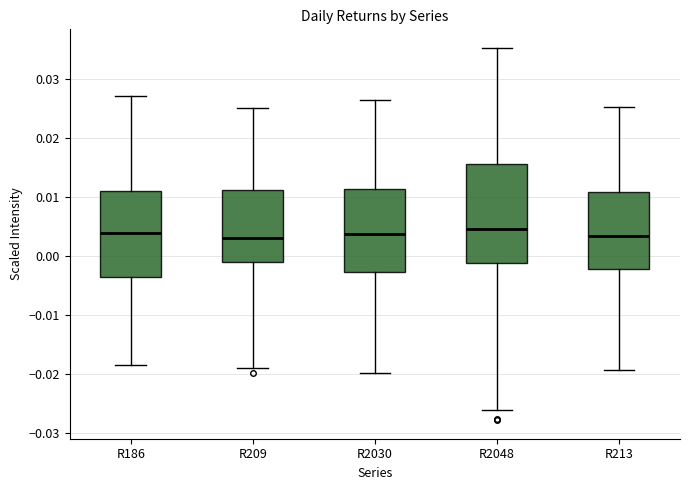

Reading left to right, read every box against the y-axis: the position of its median line, the range the box covers, and the ends of its whiskers. The values are not printed on the chart, so give them approximately, as read against the axis.

R186: median 0.004, box -0.004 to 0.011, whiskers -0.018 to 0.027
R209: median 0.003, box -0.001 to 0.011, whiskers -0.019 to 0.025
R2030: median 0.004, box -0.003 to 0.011, whiskers -0.020 to 0.026
R2048: median 0.005, box -0.001 to 0.016, whiskers -0.026 to 0.035
R213: median 0.003, box -0.002 to 0.011, whiskers -0.019 to 0.025